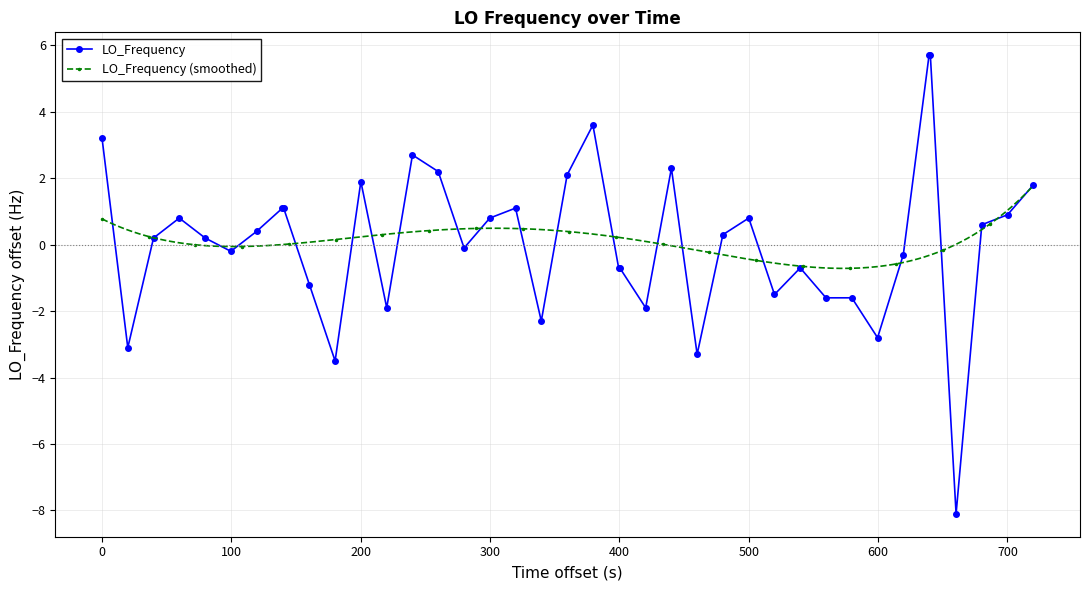

What is the average value?

0.1